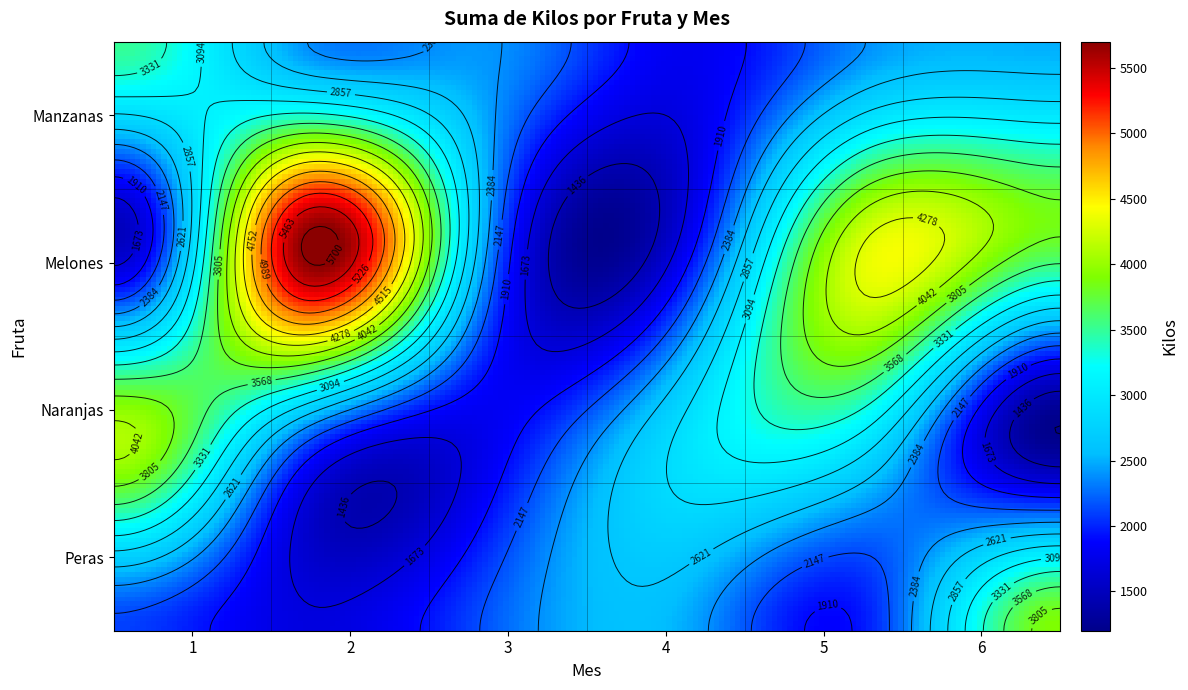

Reading left to right, list all the values displayed in this chart.

Manzanas: 1=3500	2=2400	3=2400	4=1800	5=2400	6=2500
Melones: 1=1500	2=5700	3=2300	4=1700	5=4300	6=3800
Naranjas: 1=4100	2=2300	3=1800	4=2900	5=3000	6=1200
Peras: 1=2100	2=1700	3=2200	4=2500	5=2000	6=3900